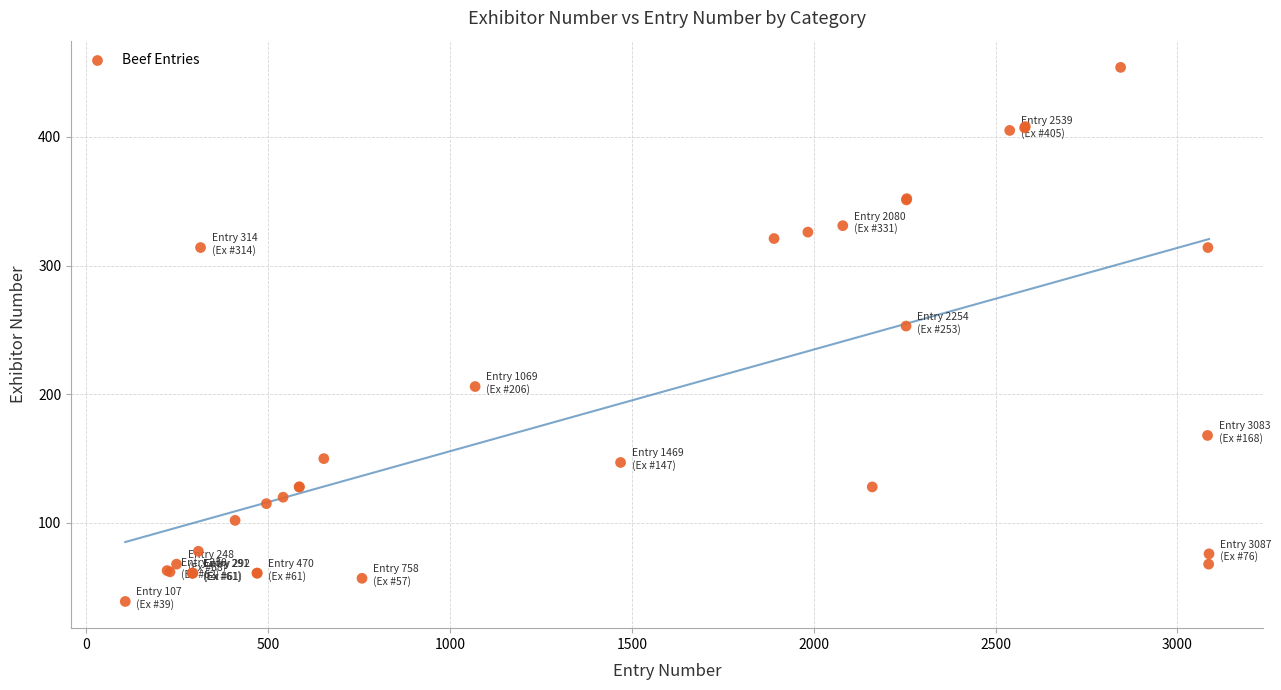

What Y value in the scatter plot is closest to 246?

253